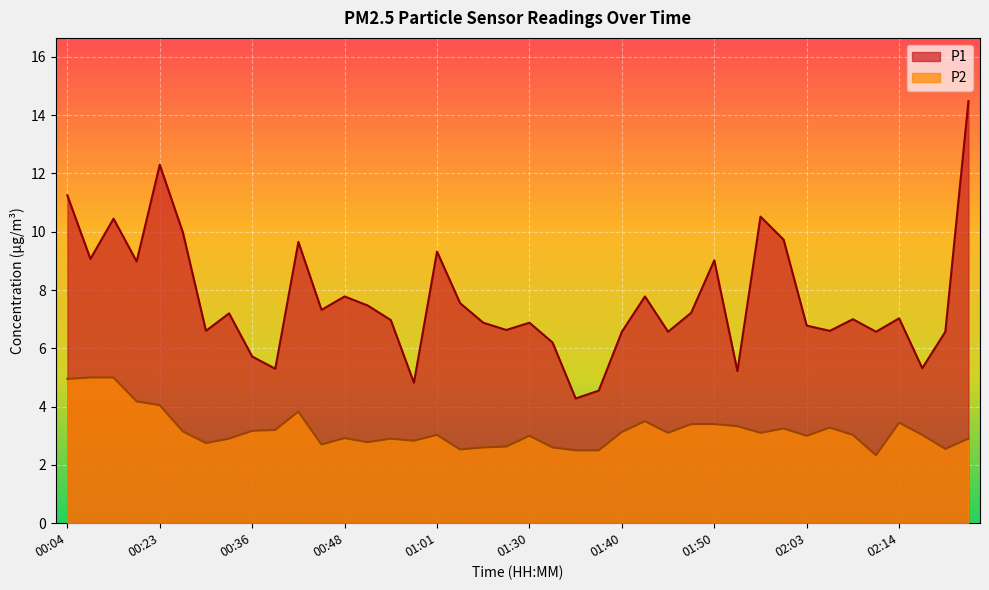

The value of P1 at 02:06 is 9.7. True or false?

False